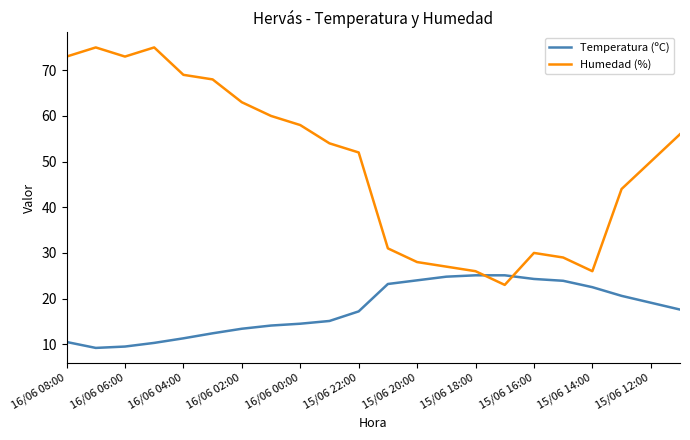

How many series are shown in this chart?

2